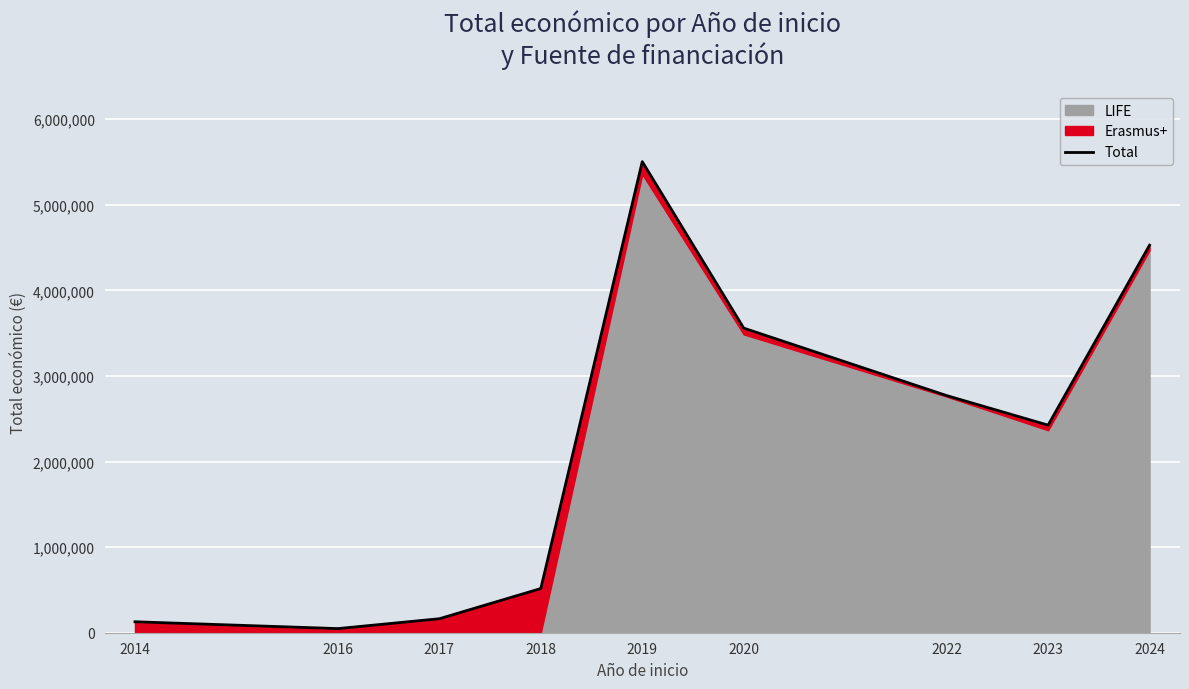

Where is the data nearest to the value 2776254?

2022